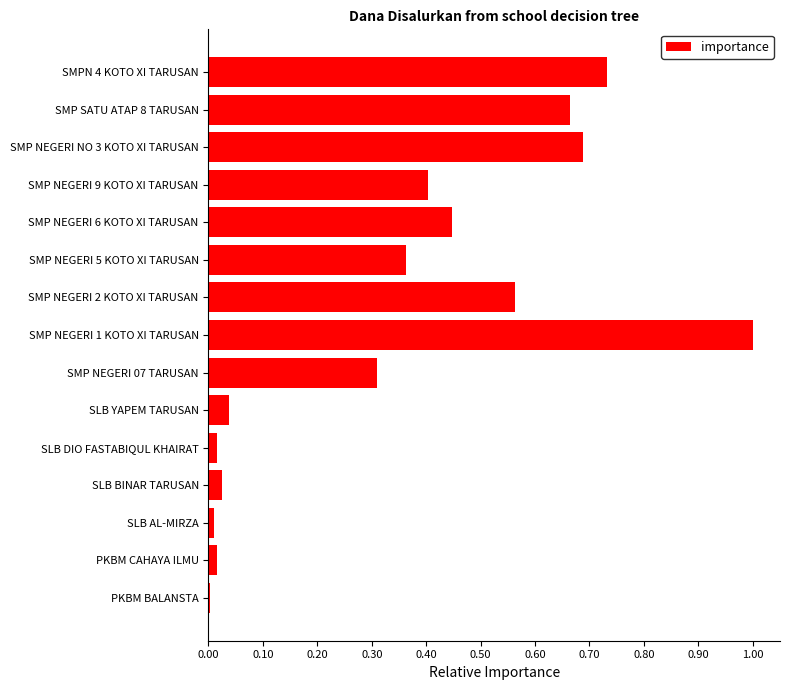

The value at SMP NEGERI 9 KOTO XI TARUSAN is 0.4. True or false?

True